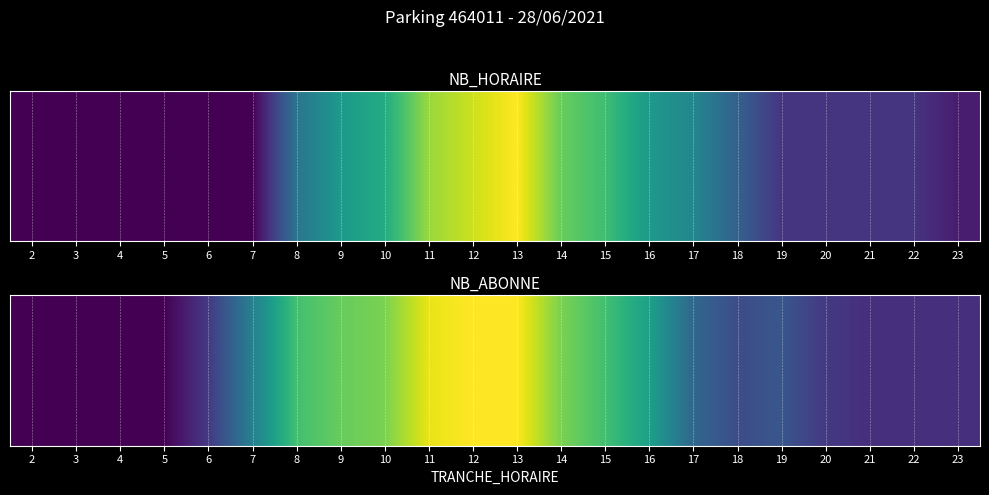

List the labels in order of value, largest first.

12, 13, 11, 10, 14, 9, 8, 15, 16, 7, 17, 19, 18, 6, 20, 21, 22, 23, 2, 3, 4, 5